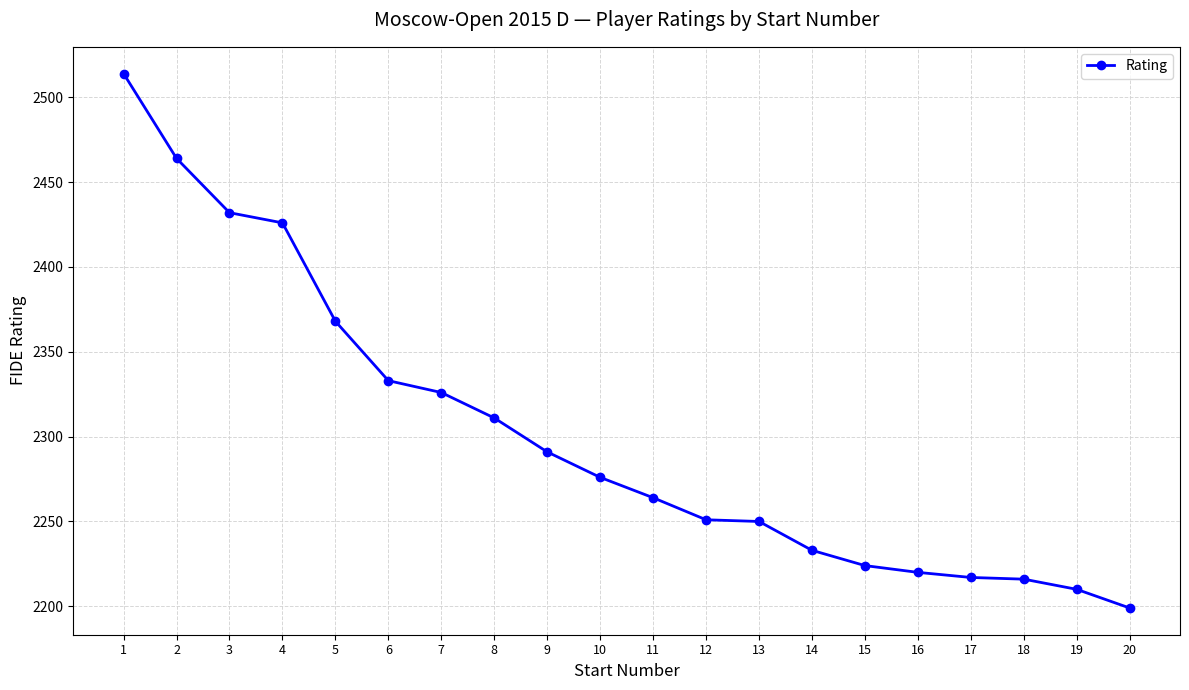

What is the approximate value at 1?

2514